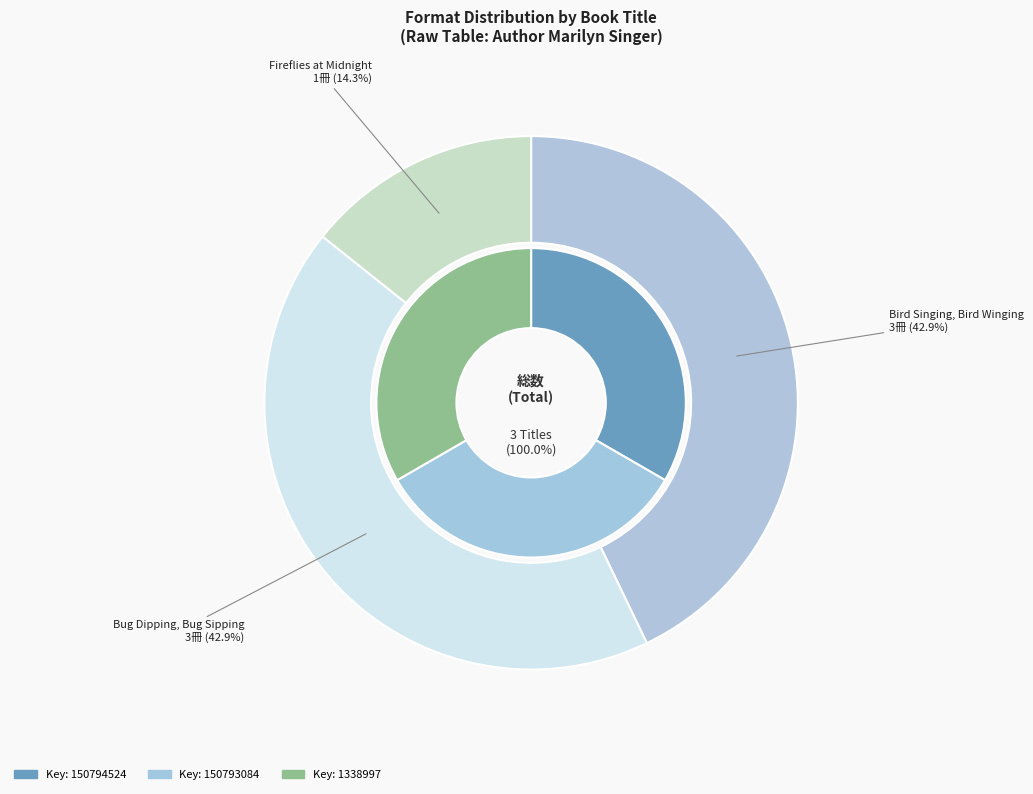

To the nearest percent, what is the average slice percentage?

33%